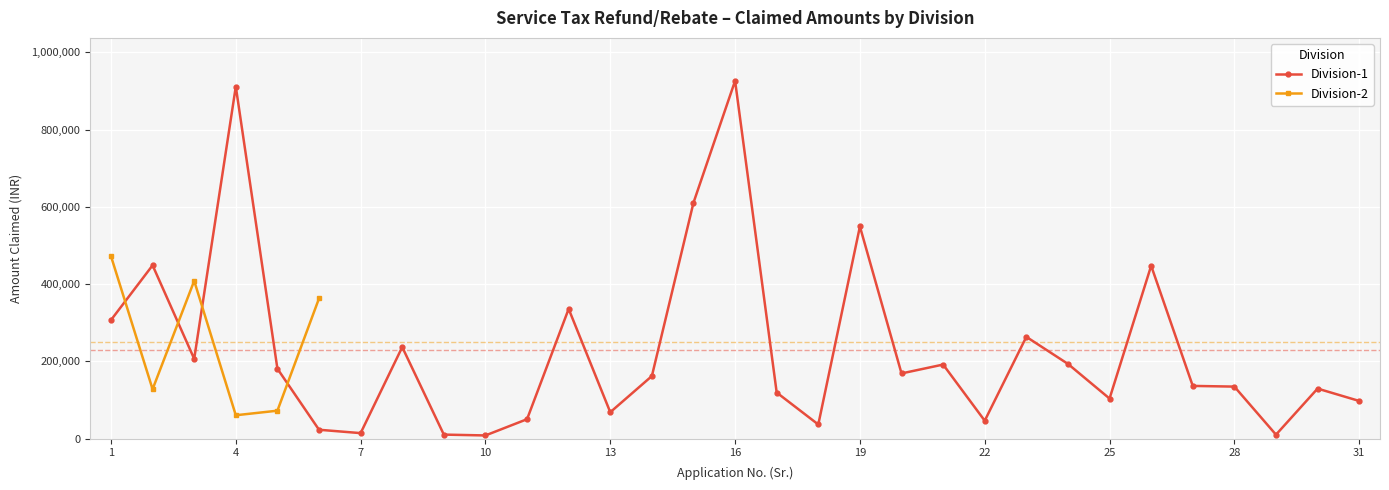

Reading left to right, extract all data points from this chart.

1=307011	2=448669	3=206645	4=911274	5=181072	6=23097	7=14382	8=237062	9=10546	10=8370	11=50421	12=335814	13=68479	14=162031	15=610663	16=926083	17=119355	18=36707	19=549116	20=168869	21=191818	22=46488	23=263545	24=193518	25=103843	26=447513	27=136563	28=134756	29=10358	30=129620	31=97638